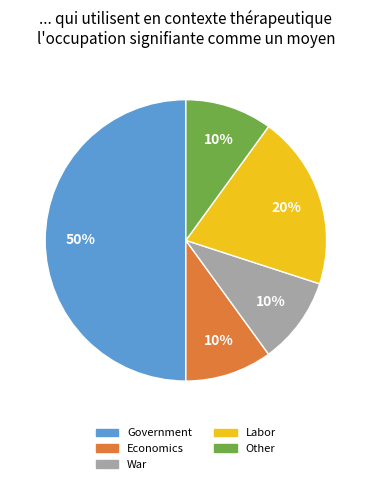

What percentage is the Government slice, to the nearest percent?

50%